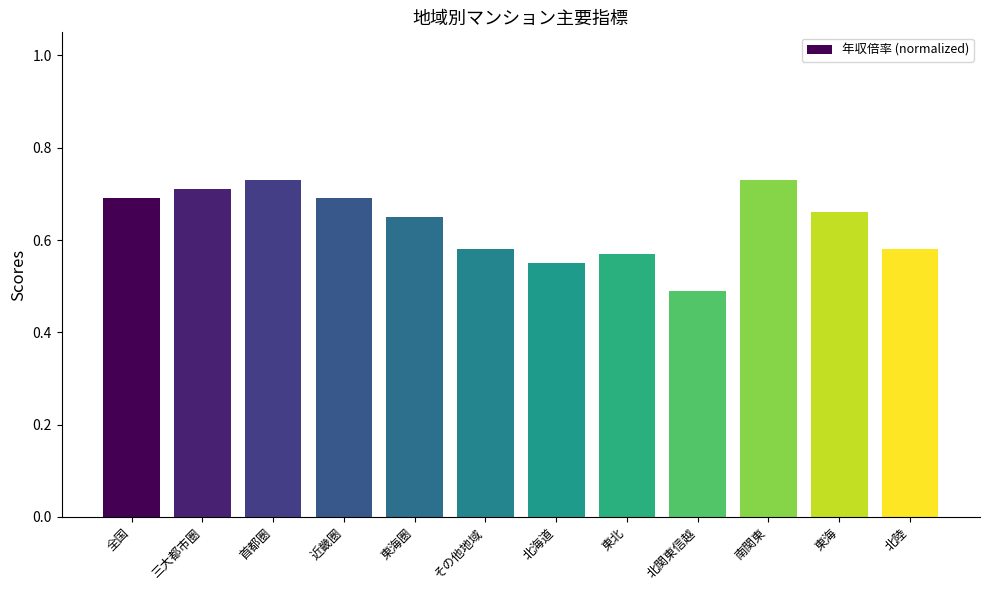

What is the difference between the maximum and minimum values?

0.2